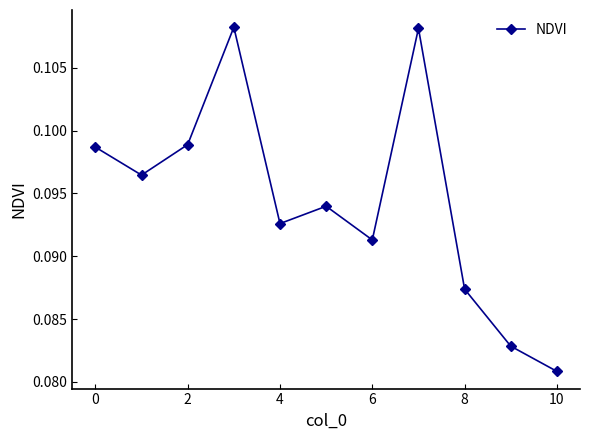

How many interior local valleys (lower than both neighbors) does the data have?

3